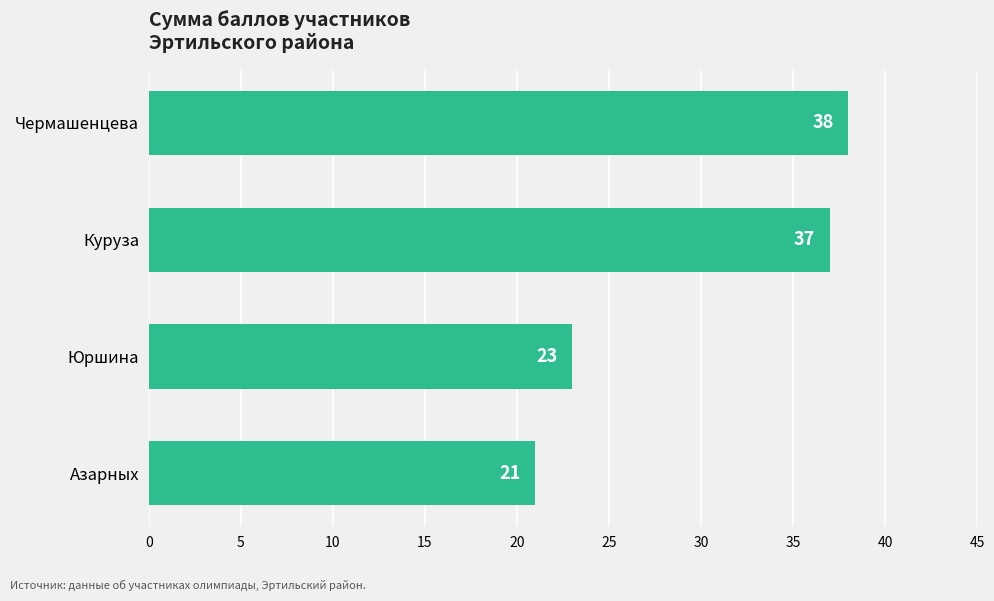

Is it true that the value at Юршина is 23?

True